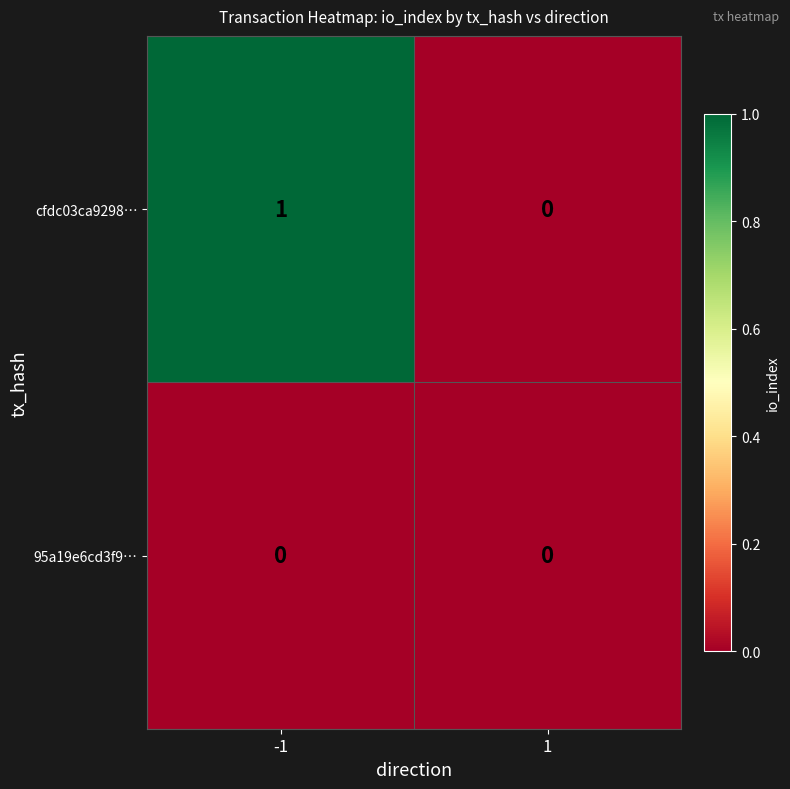

At which category is the sum across all series the highest?

-1